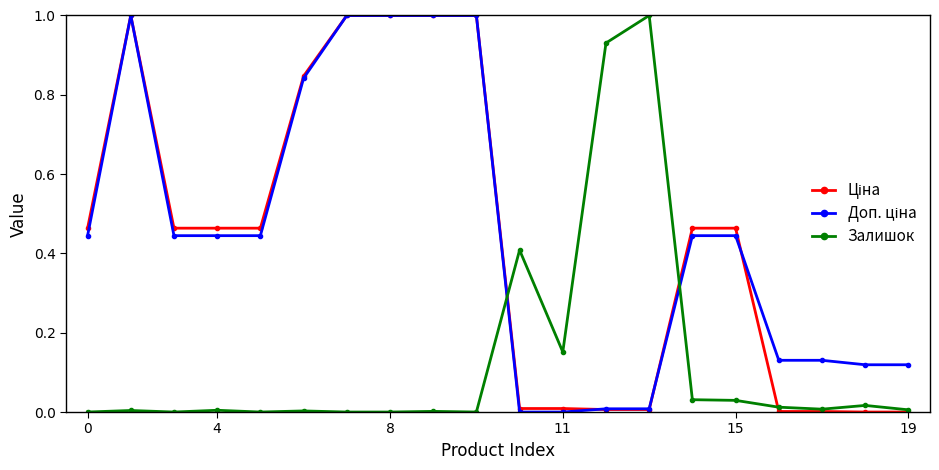

How many data points does each series have?

20